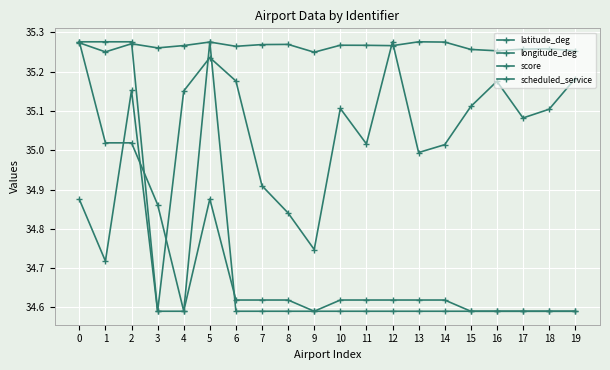

The value of latitude_deg at 0 is 34.9. True or false?

True